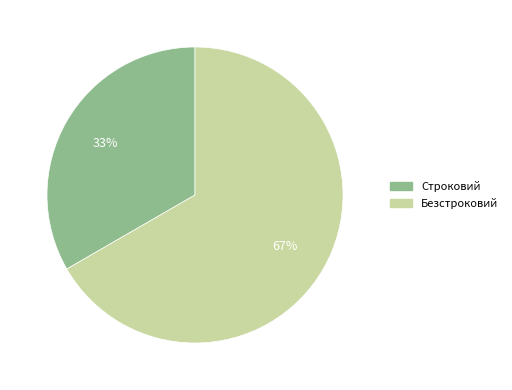

Which slice is the largest?

Безстроковий